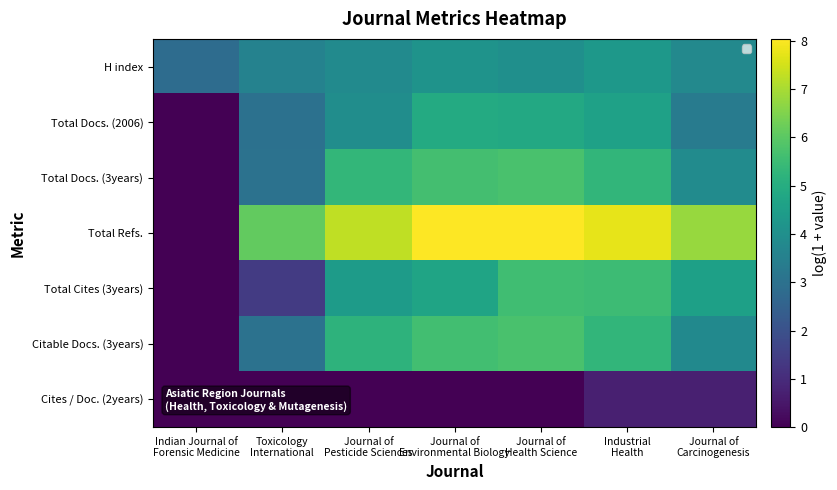

What is the total value across all series at Indian Journal of
Forensic Medicine?

2.8